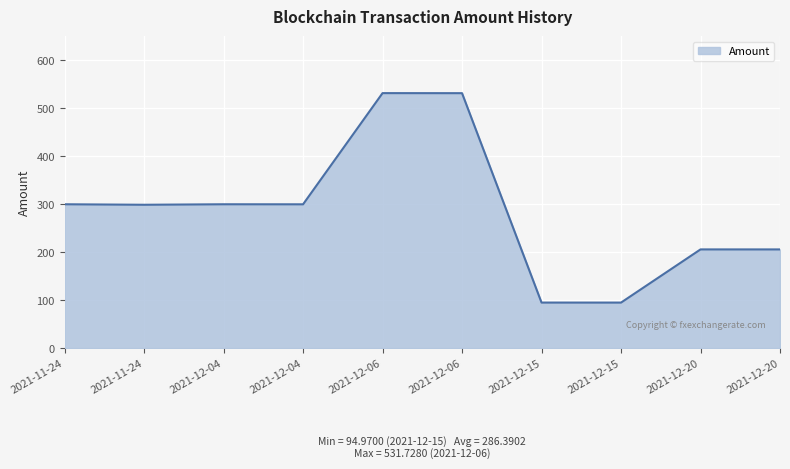

Reading left to right, what are all the values shown in this chart?

2021-11-24=300.0	2021-11-24=299.0	2021-12-04=300.0	2021-12-04=299.9	2021-12-06=531.7	2021-12-06=531.6	2021-12-15=95.0	2021-12-15=95.0	2021-12-20=205.9	2021-12-20=205.8